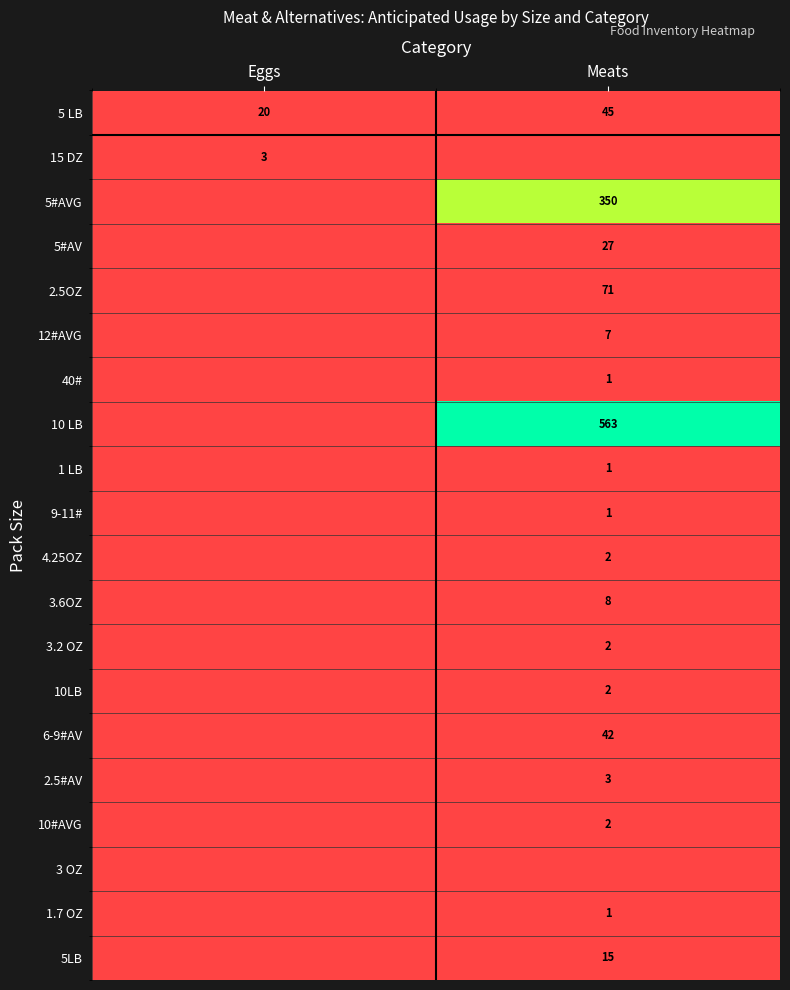

The value of 1 LB at Meats is 1. True or false?

True